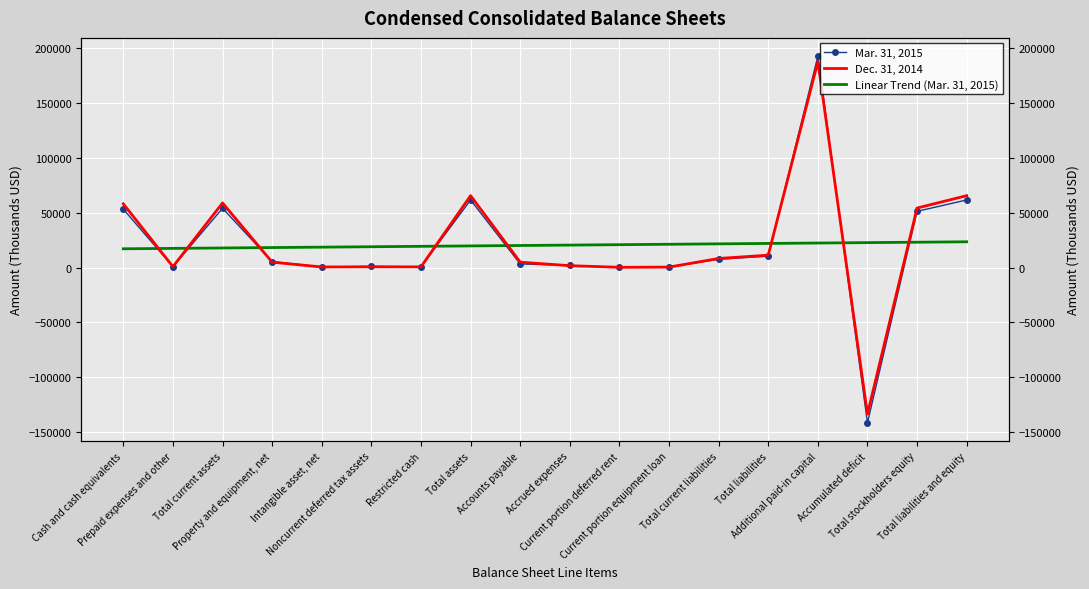

How many lines are shown in the chart?

3